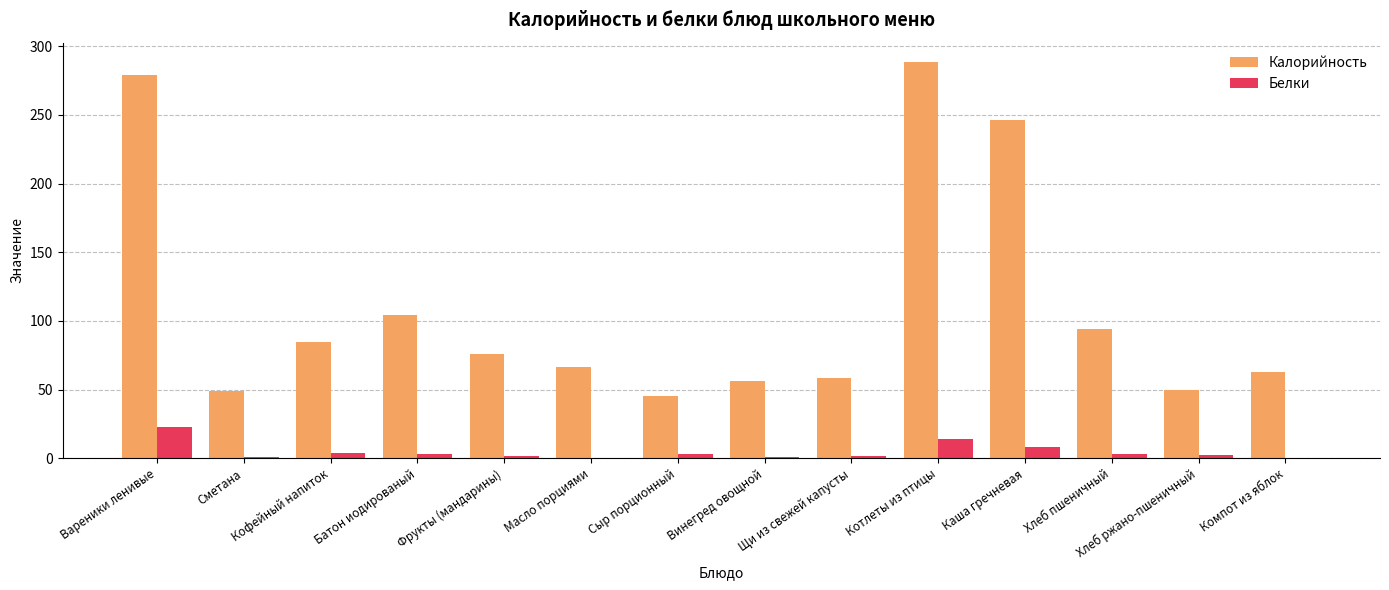

Are the bars grouped side by side (vs. stacked)?

Yes